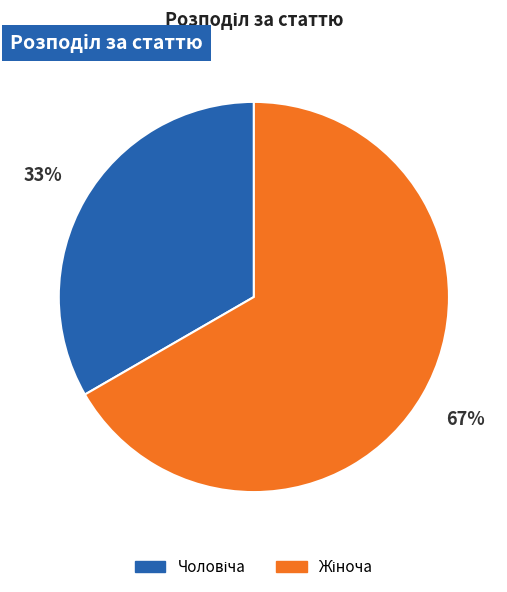

Is there a majority slice in this chart?

Yes